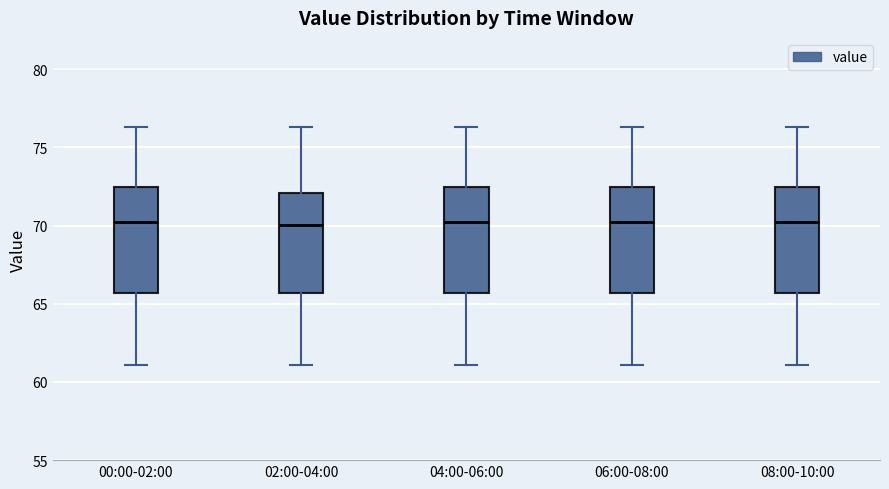

Reading left to right, transcribe this box plot: for each box, give where its median line is, the range the box spans, and where its two whiskers end, as read against the y-axis. The values are not printed on the chart, so give them approximately, as read against the axis.

00:00-02:00: median 70.0, box 65.5 to 72.5, whiskers 61.0 to 76.5
02:00-04:00: median 70.0, box 65.5 to 72.0, whiskers 61.0 to 76.5
04:00-06:00: median 70.0, box 65.5 to 72.5, whiskers 61.0 to 76.5
06:00-08:00: median 70.0, box 65.5 to 72.5, whiskers 61.0 to 76.5
08:00-10:00: median 70.0, box 65.5 to 72.5, whiskers 61.0 to 76.5